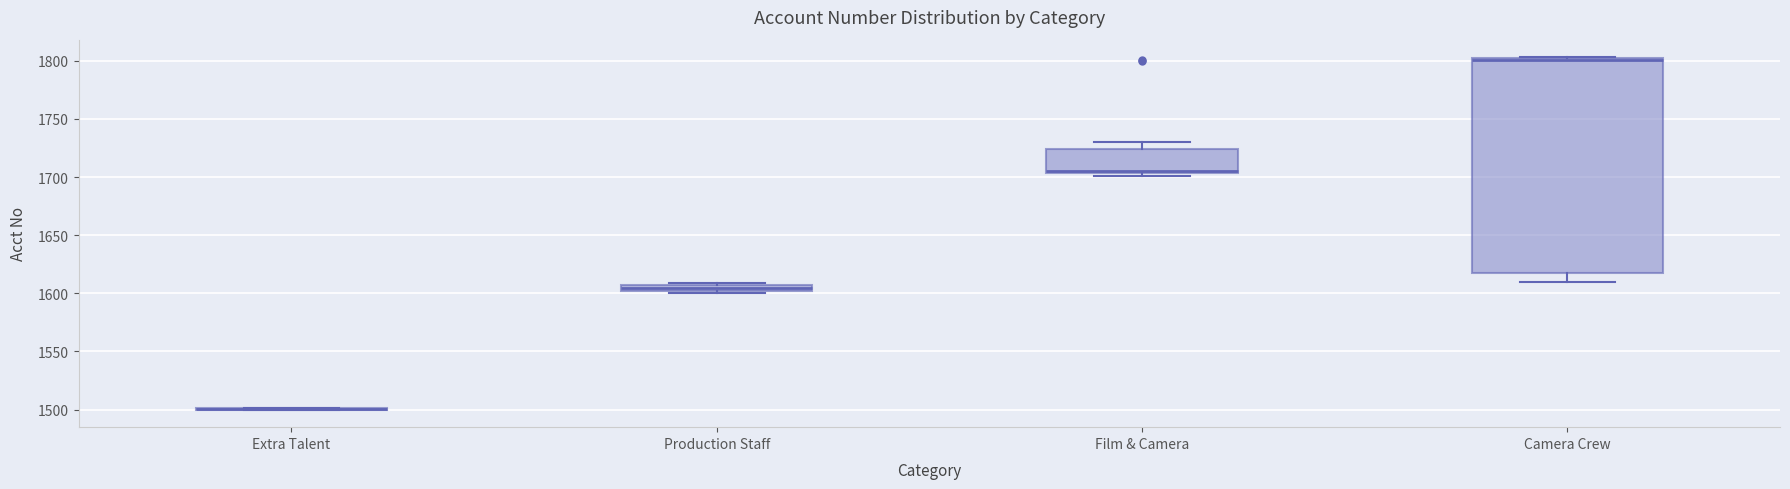

Comparing the boxes themselves (not the whiskers), which one is the tallest?

Camera Crew